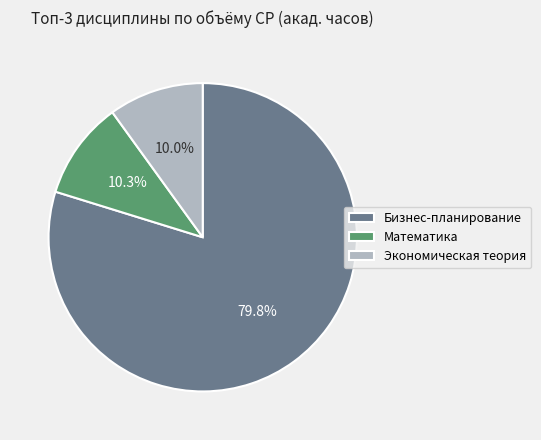

Which slice is the largest?

Бизнес-планирование